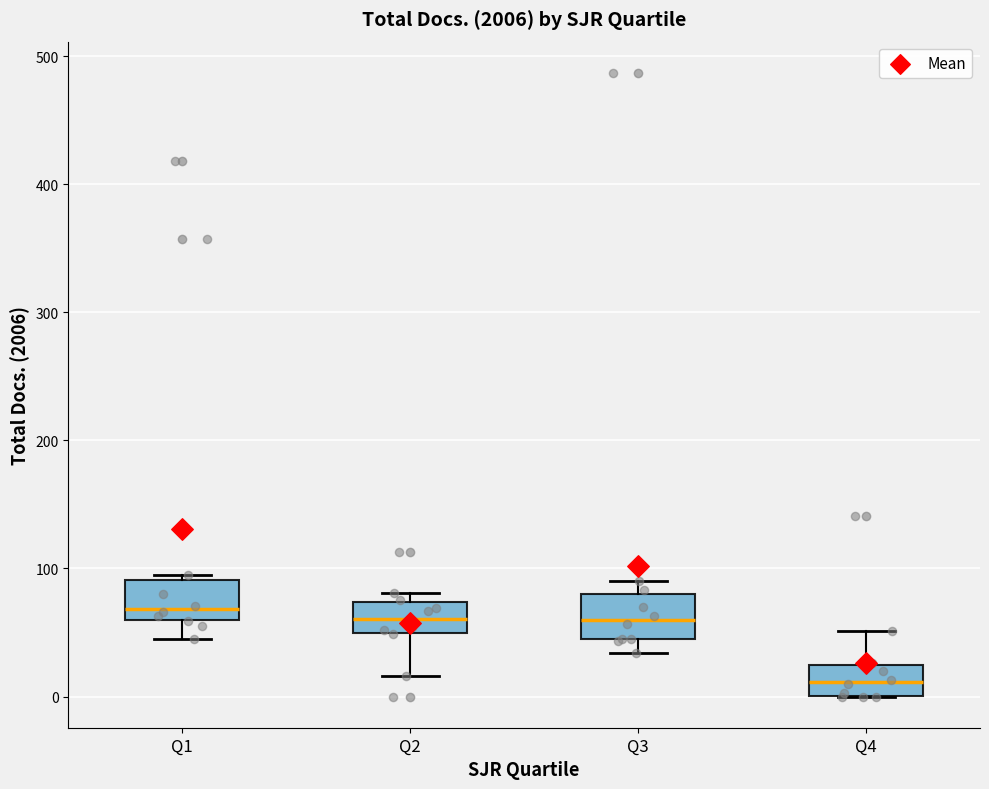

Reading left to right, transcribe this box plot: for each box, give where its median line is, the range the box spans, and where its two whiskers end, as read against the y-axis. The values are not printed on the chart, so give them approximately, as read against the axis.

Q1: median 70, box 60 to 90, whiskers 50 to 100
Q2: median 60, box 50 to 70, whiskers 20 to 80
Q3: median 60, box 50 to 80, whiskers 30 to 90
Q4: median 10, box 0 to 20, whiskers 0 to 50